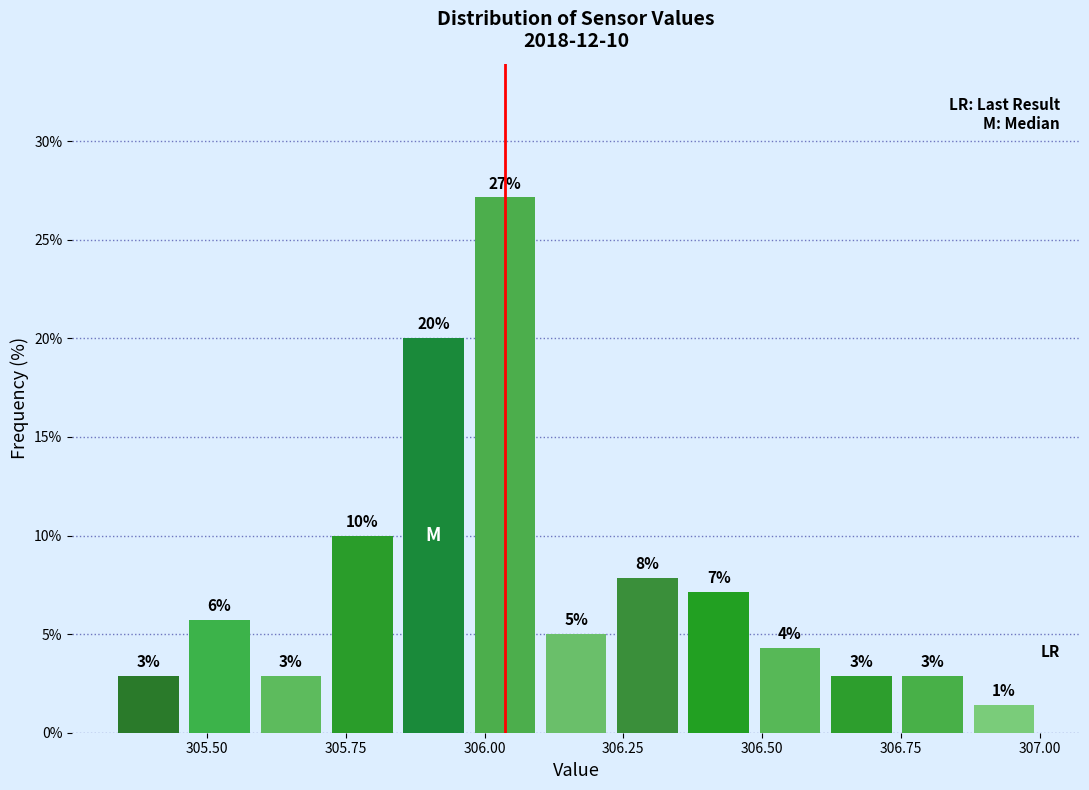

Around what value on the x-axis is the tallest bar? Give the approximate position of its centre, as read against the axis.

306.05